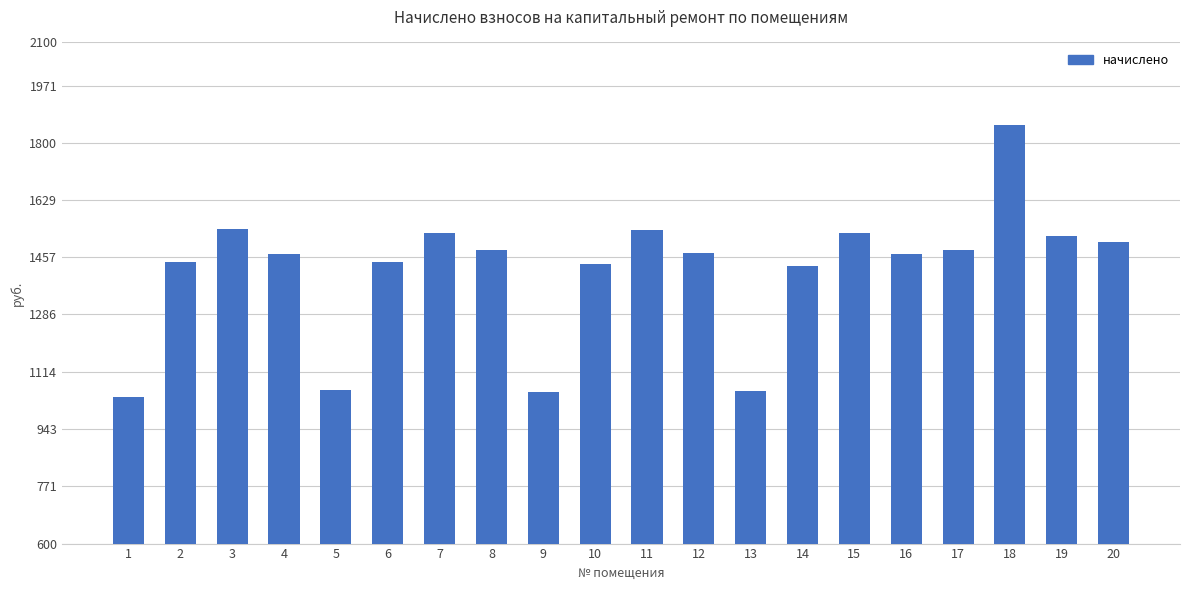

How many values are below 1470?

10